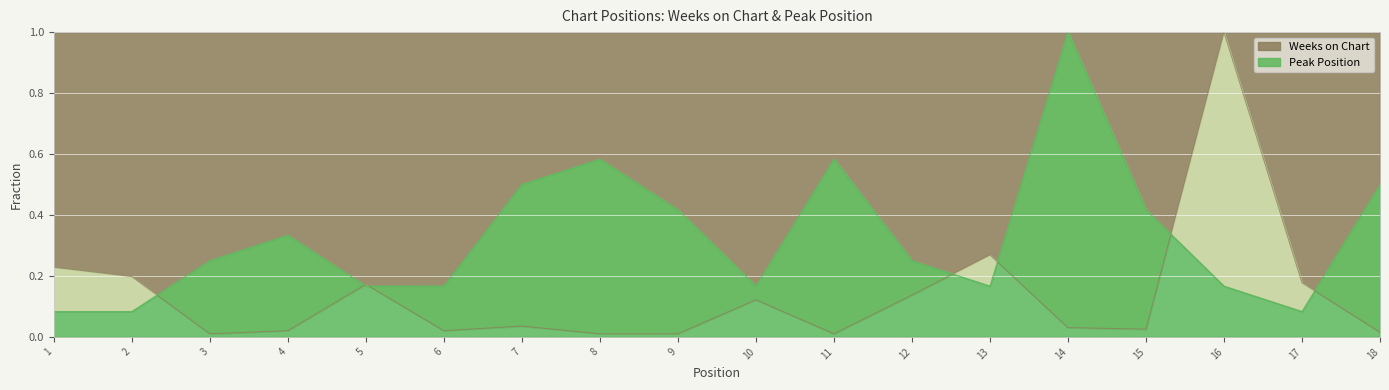

How many lines are shown in the chart?

2